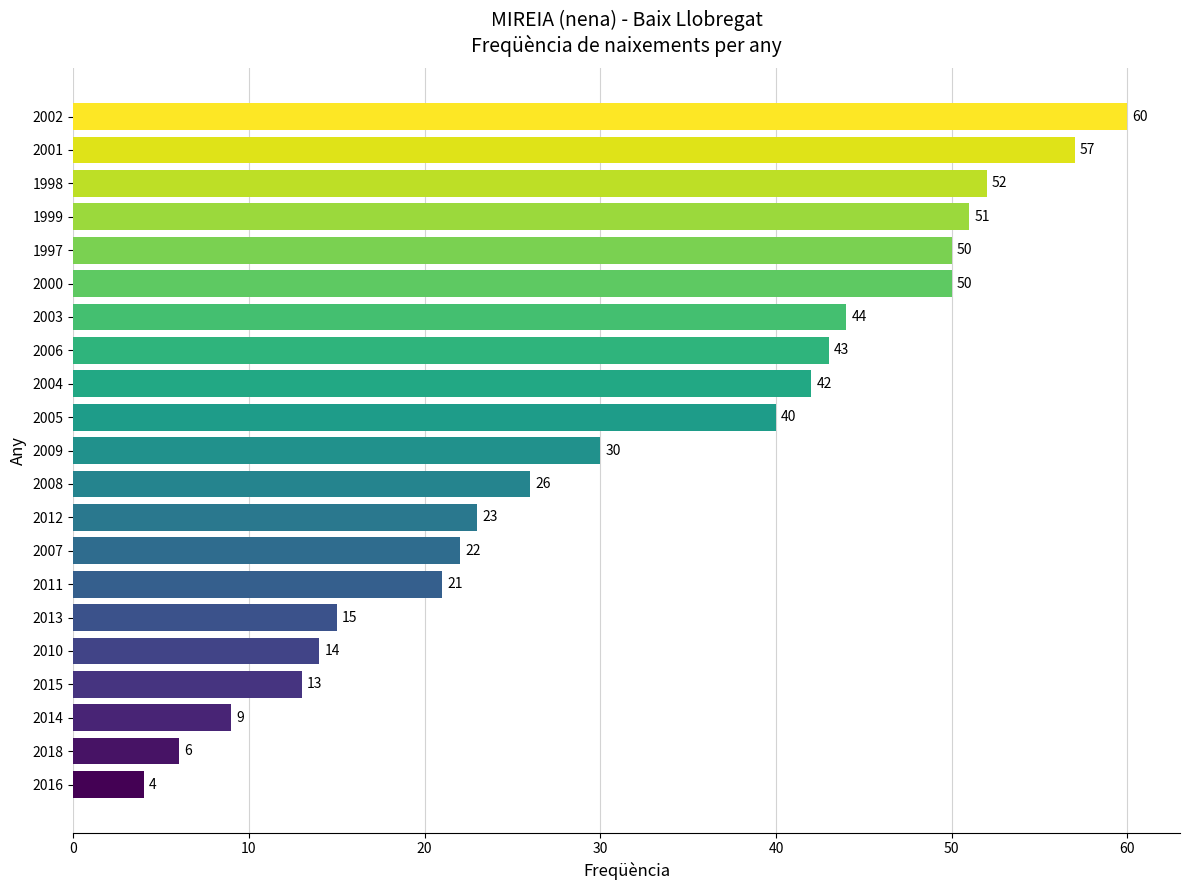

Reading top to bottom, transcribe all the data shown in this chart.

2002=60	2001=57	1998=52	1999=51	1997=50	2000=50	2003=44	2006=43	2004=42	2005=40	2009=30	2008=26	2012=23	2007=22	2011=21	2013=15	2010=14	2015=13	2014=9	2018=6	2016=4